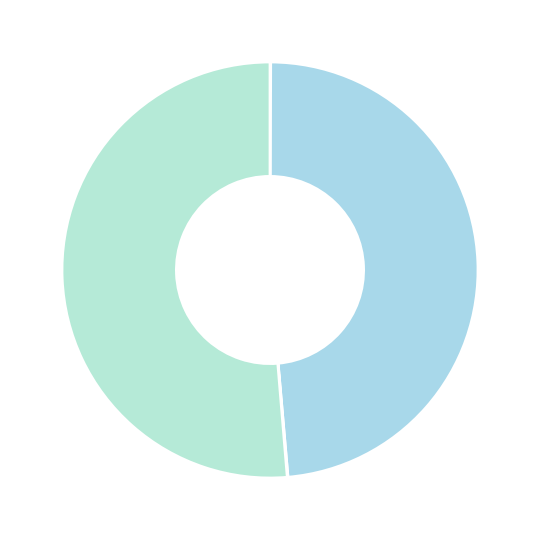

What is the largest slice in the pie chart?

114757